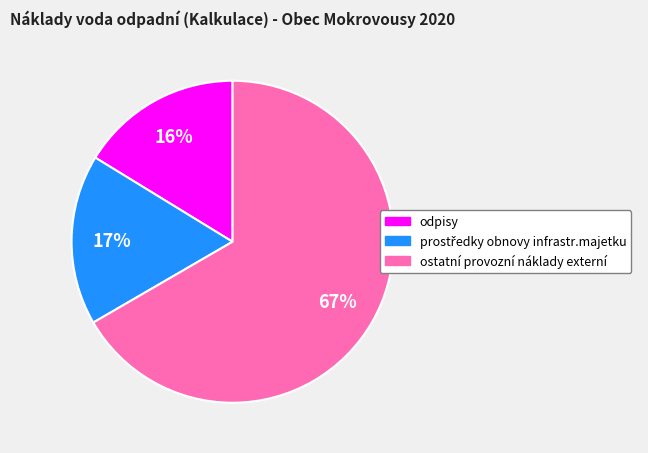

Which slice represents more than half of the pie?

ostatní provozní náklady externí